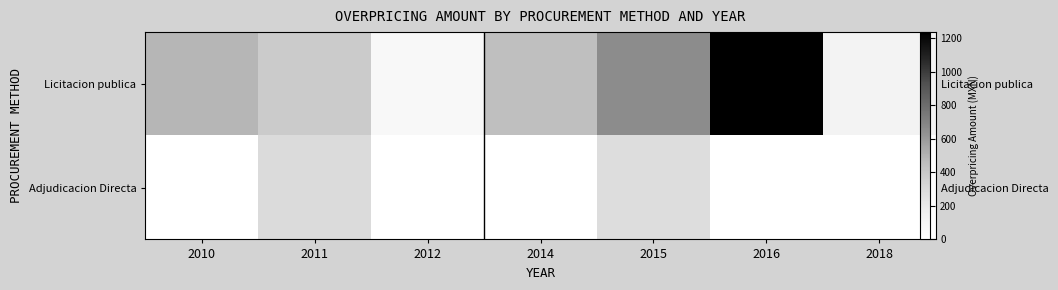

At which label is Adjudicacion Directa closest to 146?

2015